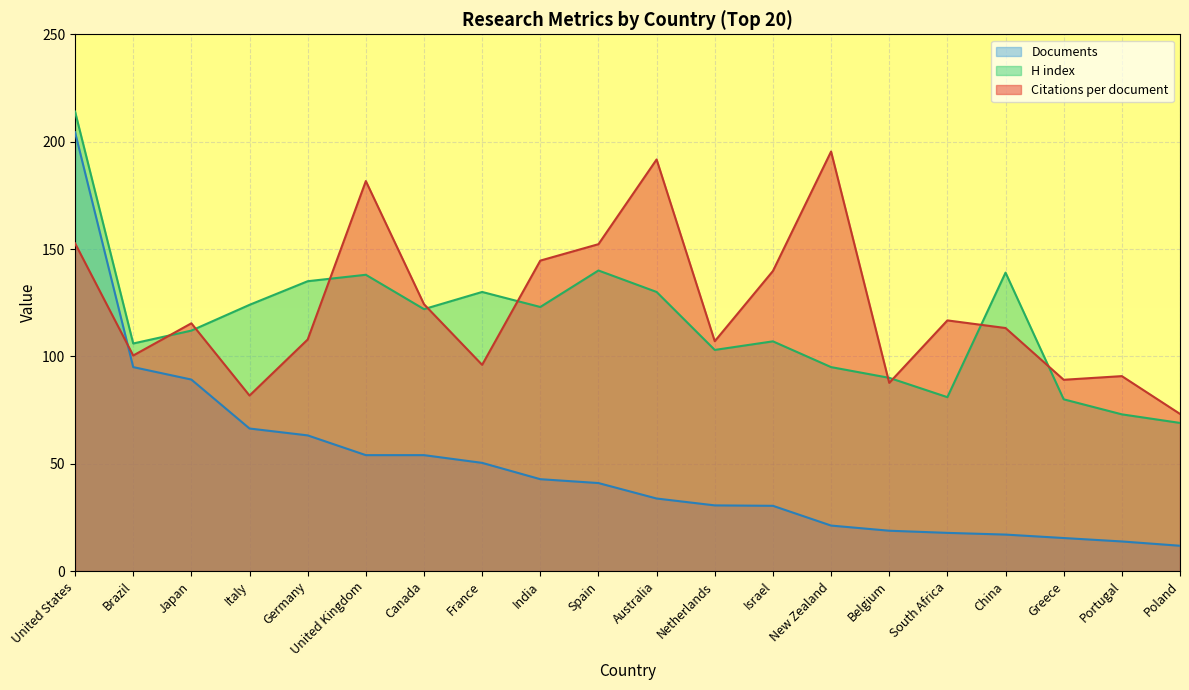

Reading right to left, list all the values displayed in this chart.

Citations per document: Poland=73.2	Portugal=90.8	Greece=89.1	China=113.2	South Africa=116.8	Belgium=87.7	New Zealand=195.4	Israel=139.8	Netherlands=107.0	Australia=191.7	Spain=152.2	India=144.6	France=96.1	Canada=124.3	United Kingdom=181.6	Germany=107.8	Italy=81.8	Japan=115.4	Brazil=100.4	United States=152.7
H index: Poland=69.0	Portugal=73.0	Greece=80.0	China=139.0	South Africa=81.0	Belgium=90.0	New Zealand=95.0	Israel=107.0	Netherlands=103.0	Australia=130.0	Spain=140.0	India=123.0	France=130.0	Canada=122.0	United Kingdom=138.0	Germany=135.0	Italy=124.0	Japan=112.0	Brazil=106.0	United States=214.0
Documents: Poland=11.8	Portugal=13.8	Greece=15.4	China=17.0	South Africa=17.8	Belgium=18.8	New Zealand=21.2	Israel=30.4	Netherlands=30.6	Australia=33.8	Spain=41.0	India=42.8	France=50.4	Canada=54.0	United Kingdom=54.0	Germany=63.2	Italy=66.4	Japan=89.2	Brazil=95.0	United States=204.4